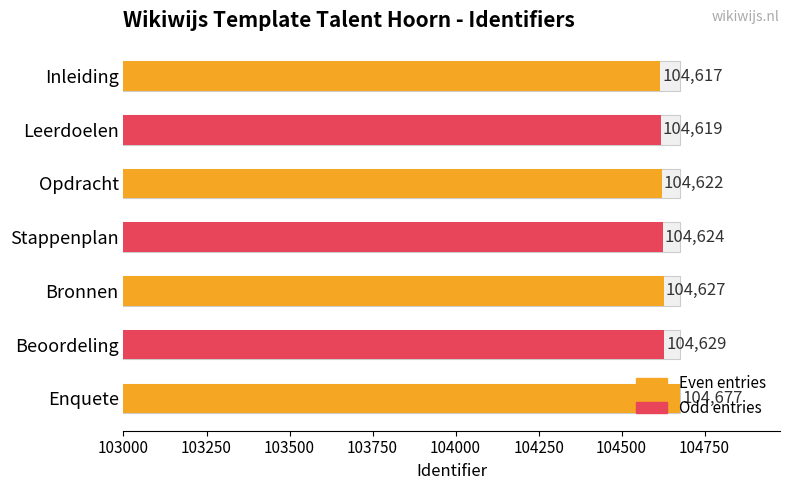

True or false: the data shows 141607 at Bronnen.

False